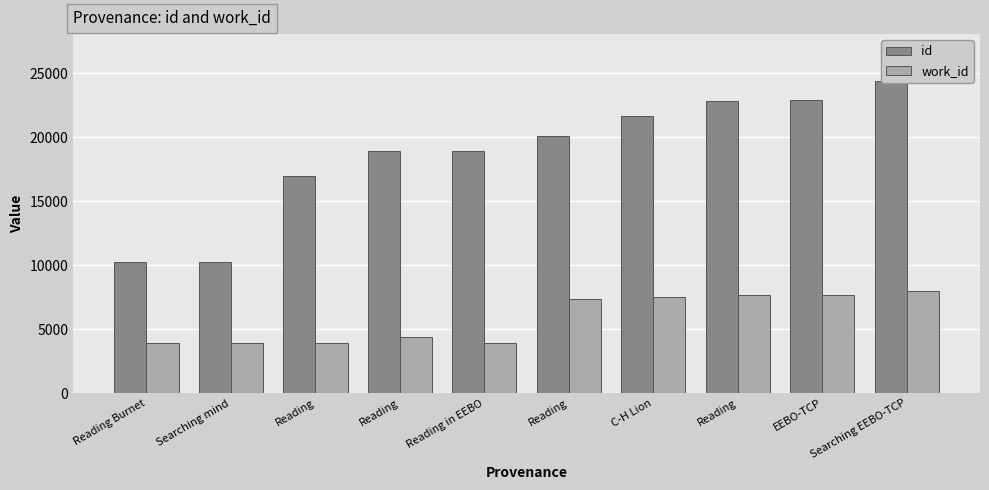

Reading left to right, transcribe all the data shown in this chart.

id: 10251	10273	16966	18905	18913	20089	21657	22792	22895	24380
work_id: 3947	3949	3949	4353	3946	7370	7539	7682	7697	8015